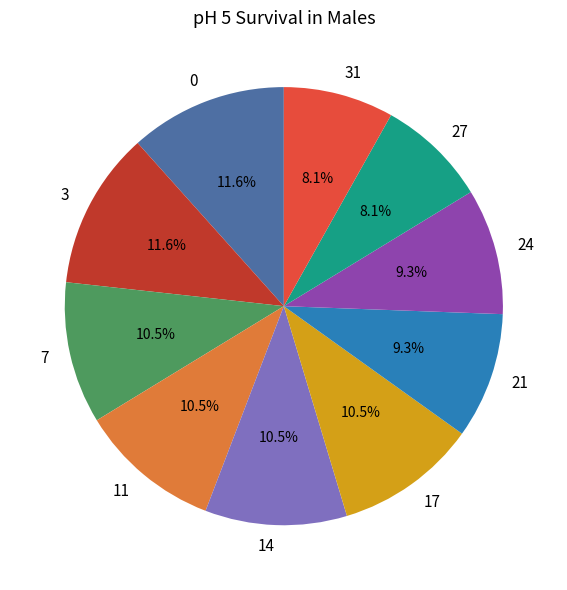

To the nearest percent, what is the difference between the 0 and 24 slice percentages?

2%